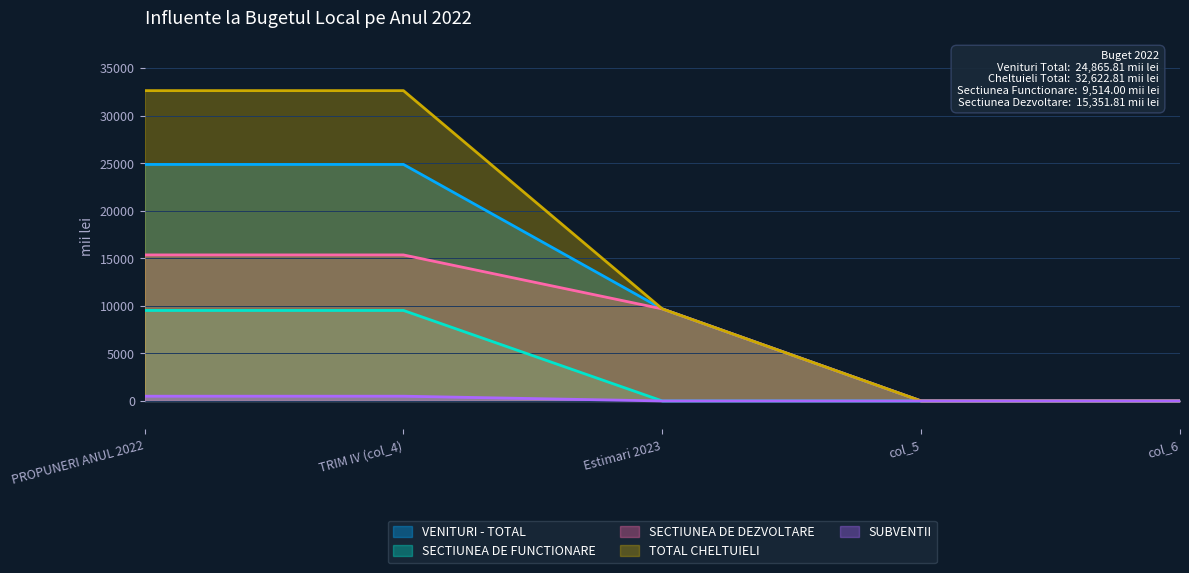

The value of VENITURI - TOTAL at TRIM IV (col_4) is 14871.5. True or false?

False